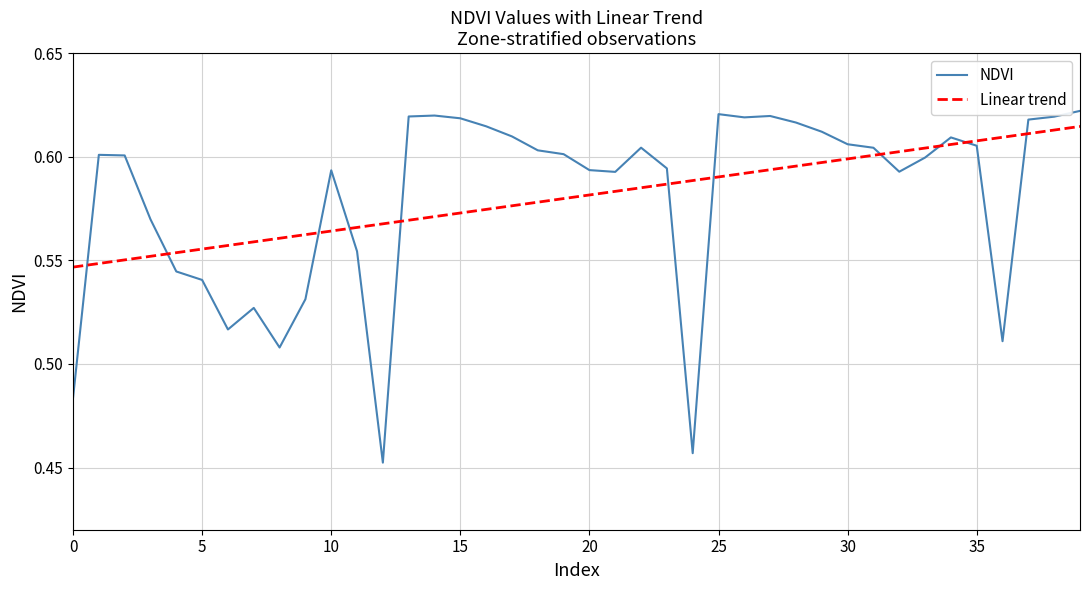

Which series has the widest spread of values?

NDVI